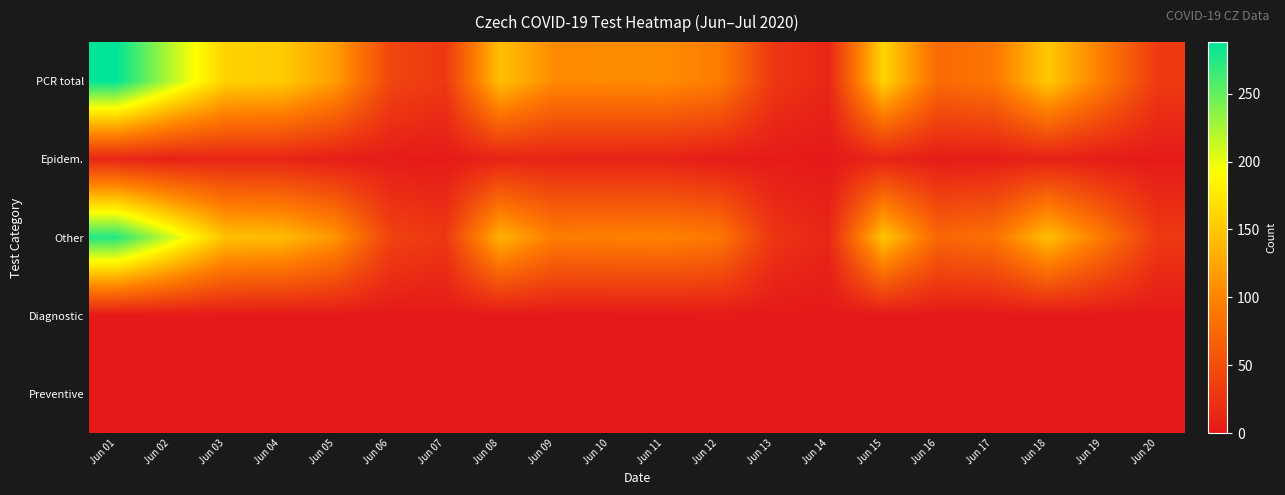

Which series changed the most between Jun 07 and Jun 20?

PCR total